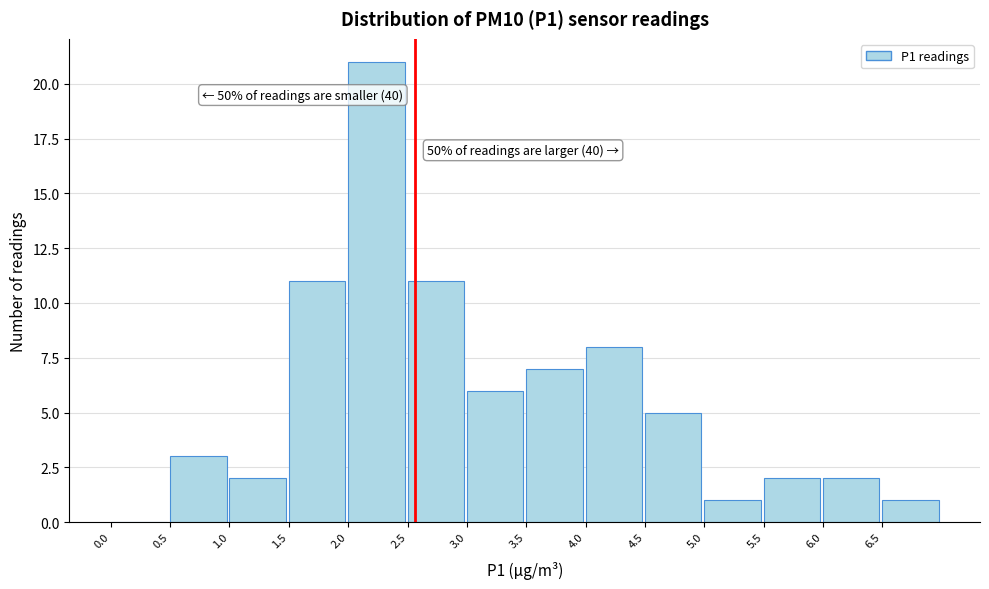

Which range on the x-axis has the tallest bar?

2.0 to 2.5